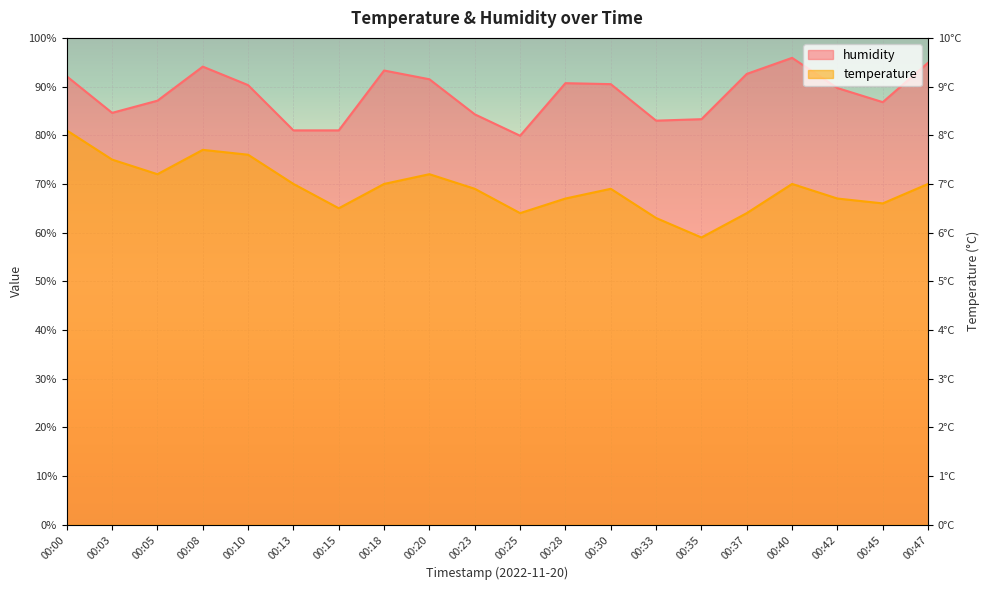

The value of temperature at 00:15 is 65.0. True or false?

True